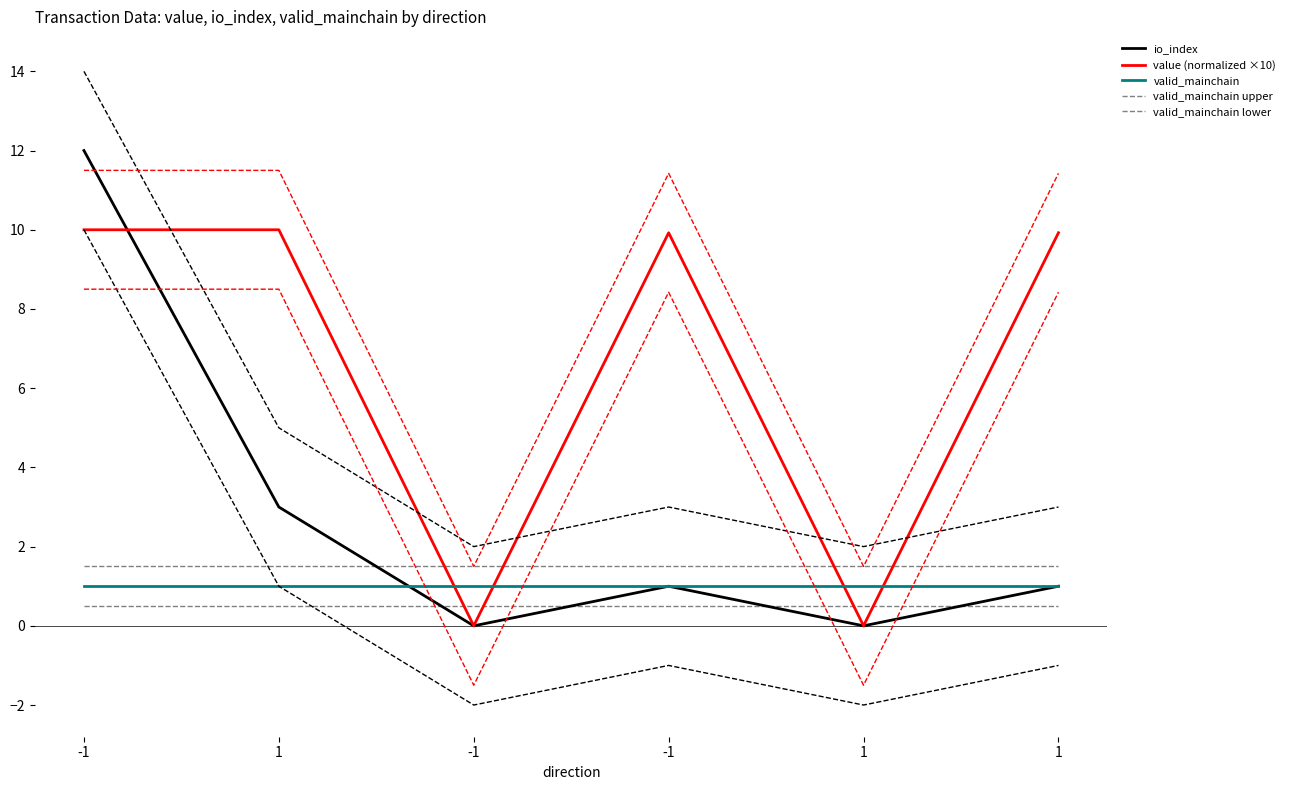

What is the lowest value of the valid_mainchain lower series?

0.5